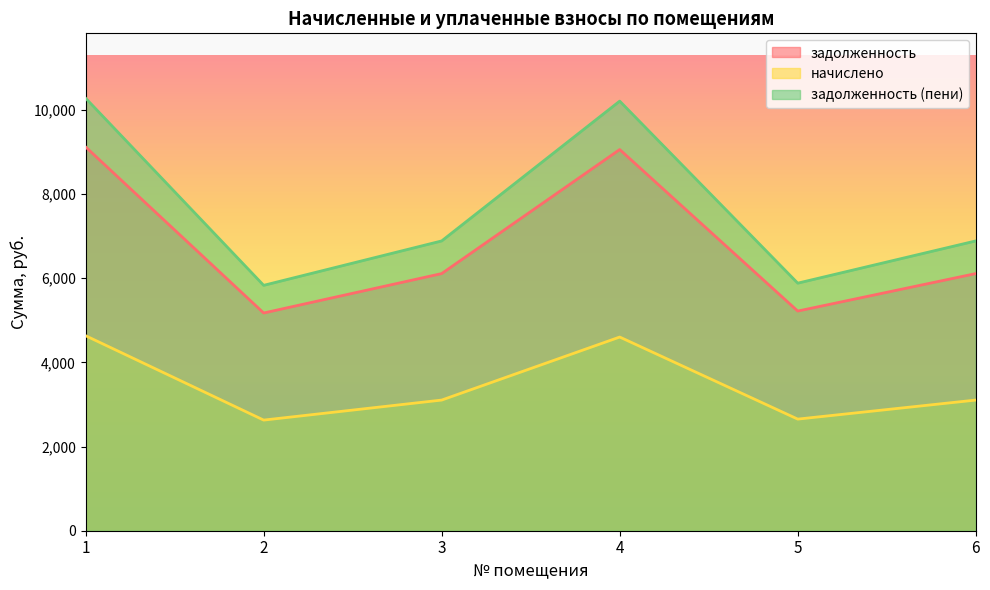

The задолженность series shows 1482.6 at 3. True or false?

False